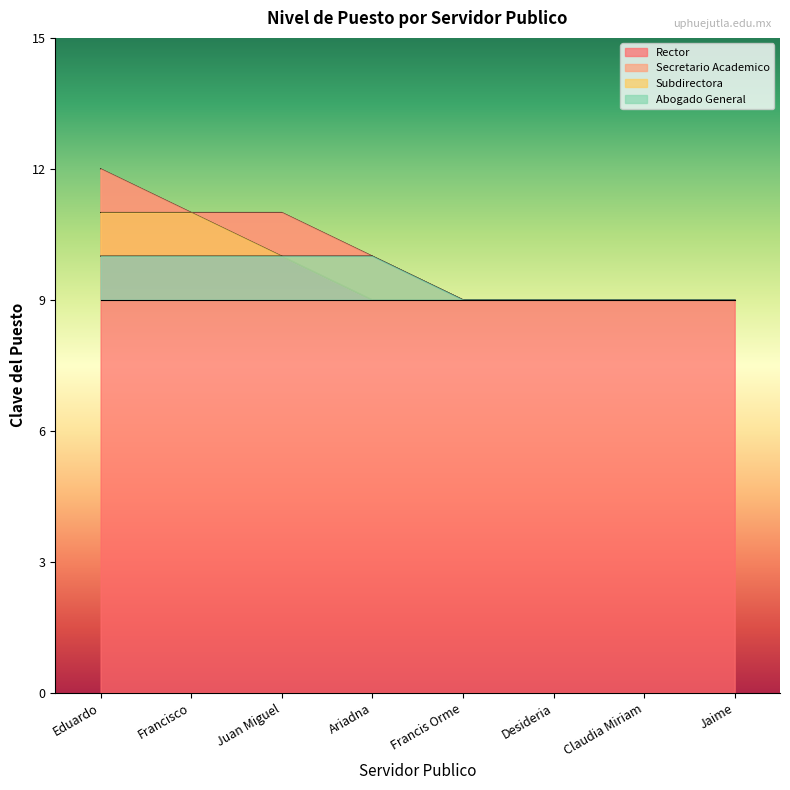

True or false: Rector has a value of 11 at Juan Miguel.

True